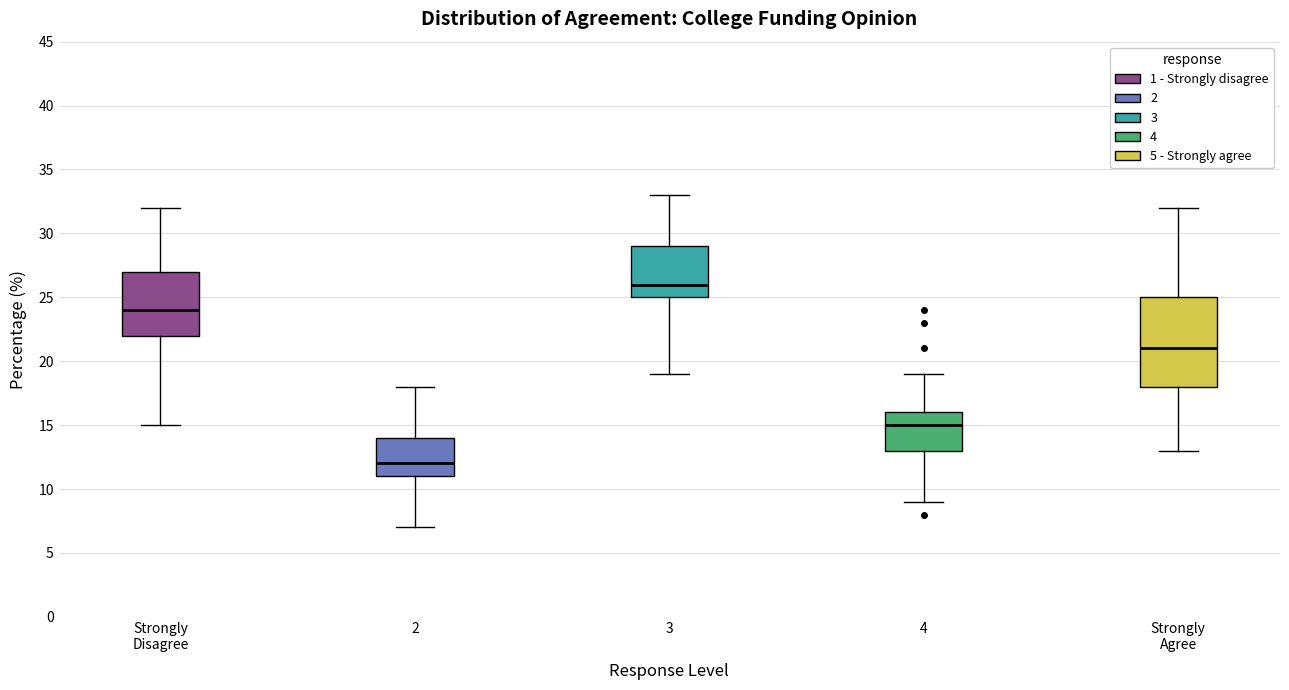

Where is the lower edge of the box for Strongly Disagree on the y-axis? The values are not printed on the chart, so give them approximately, as read against the axis.

22